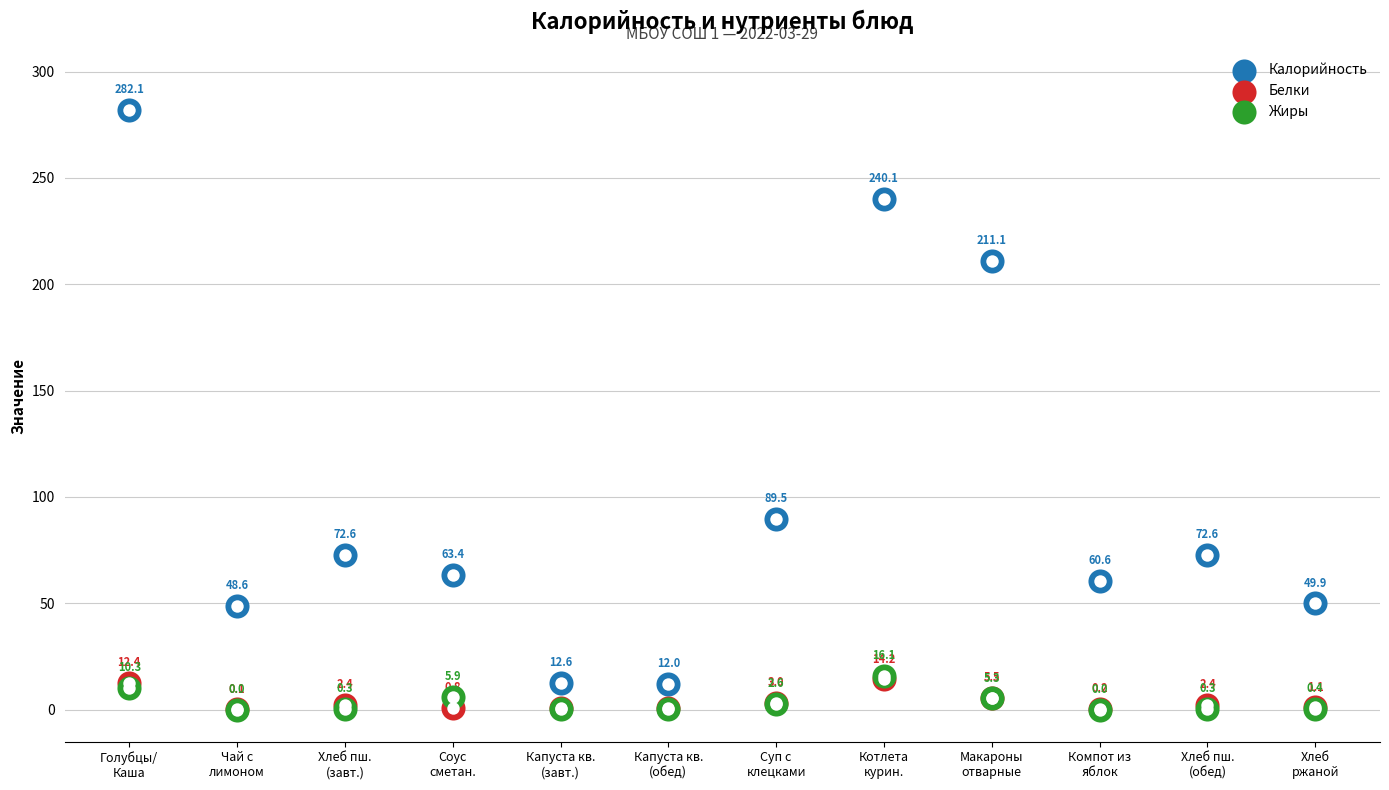

What are all the series names shown in the legend?

Калорийность, Белки, Жиры